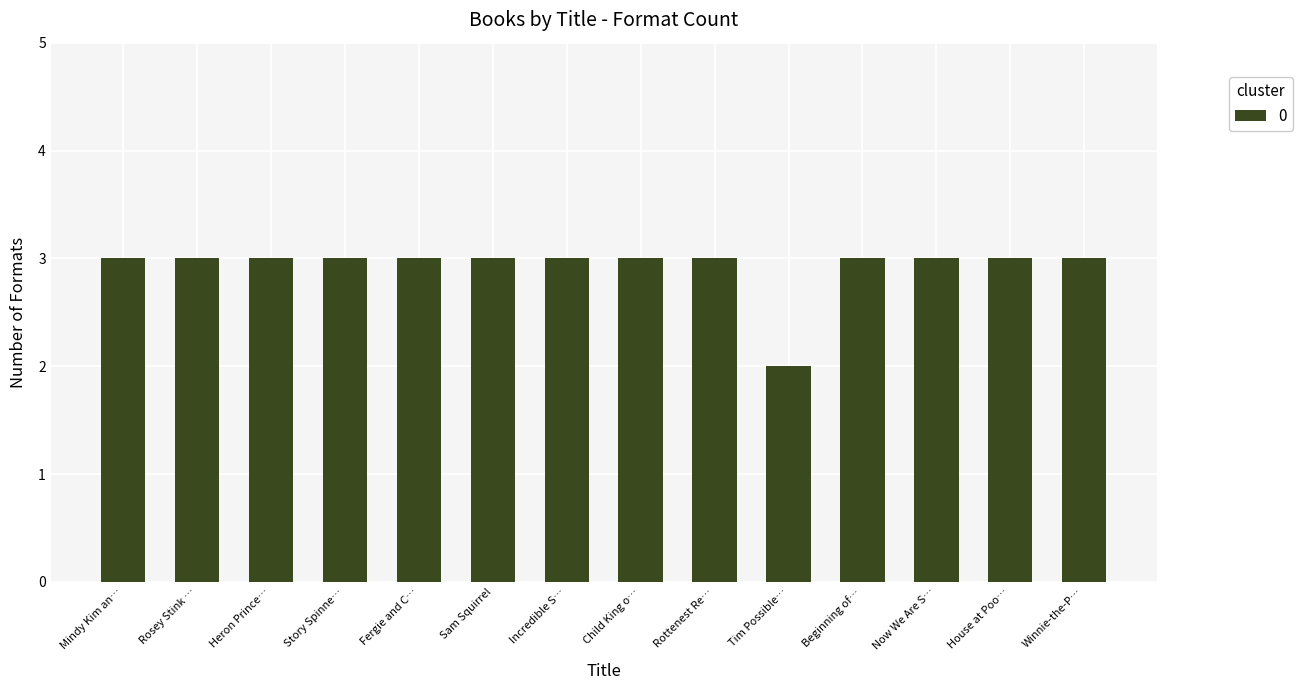

What is the minimum value shown in the chart?

2